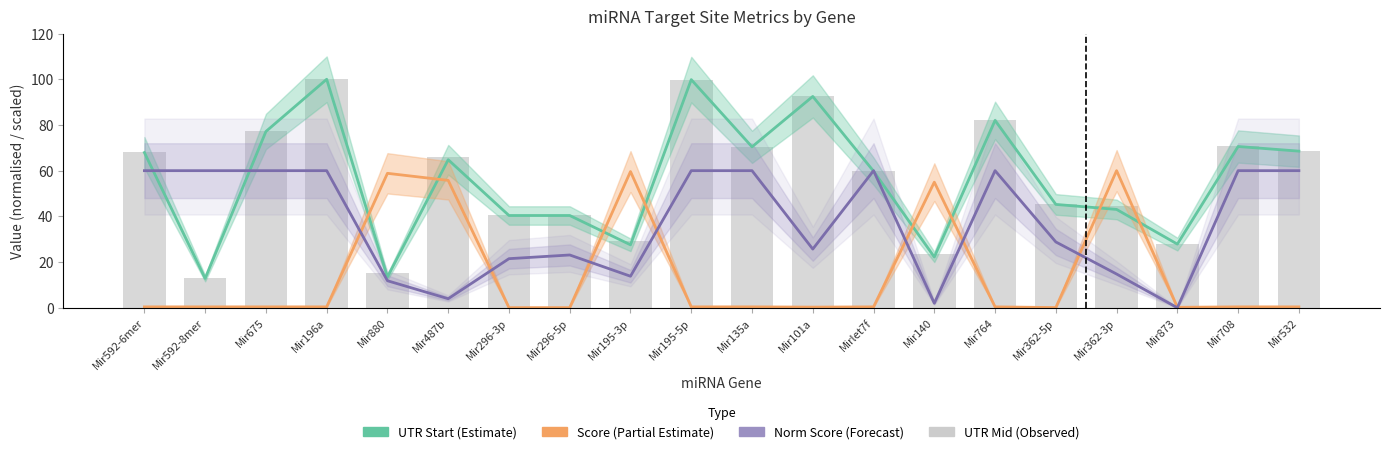

What is the value of the UTR Mid (normalised) bar at the 8th from the left?

40.7